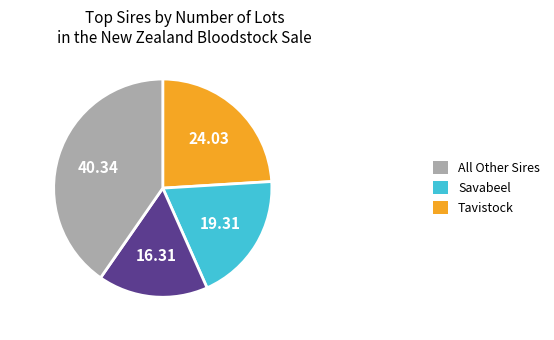

Does any single category account for the majority?

No